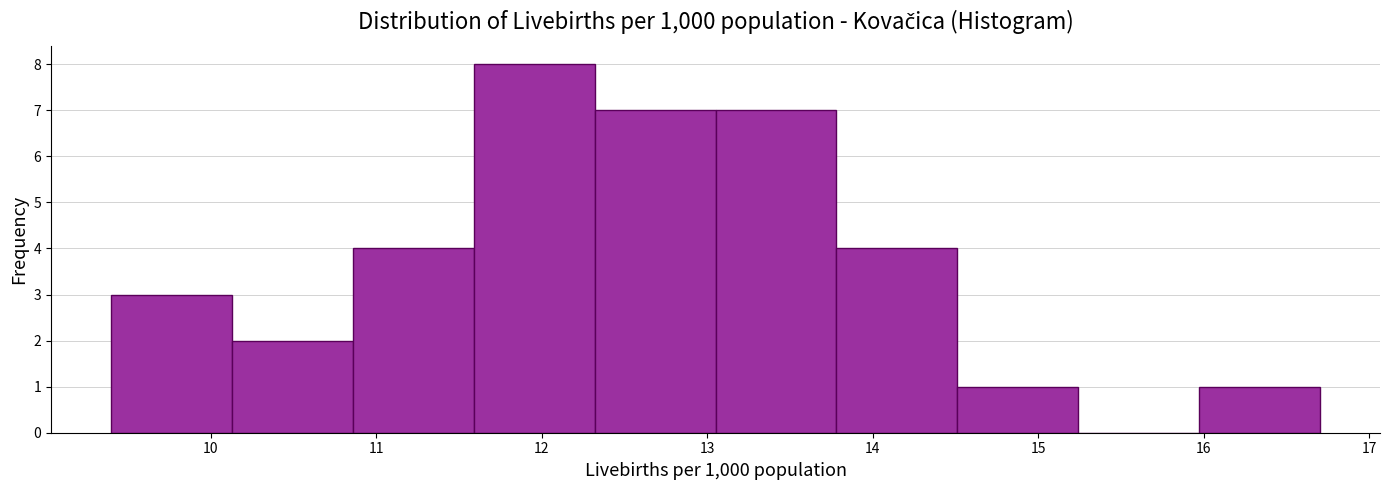

Over which range of the x-axis is the bar tallest?

11.59 to 12.32